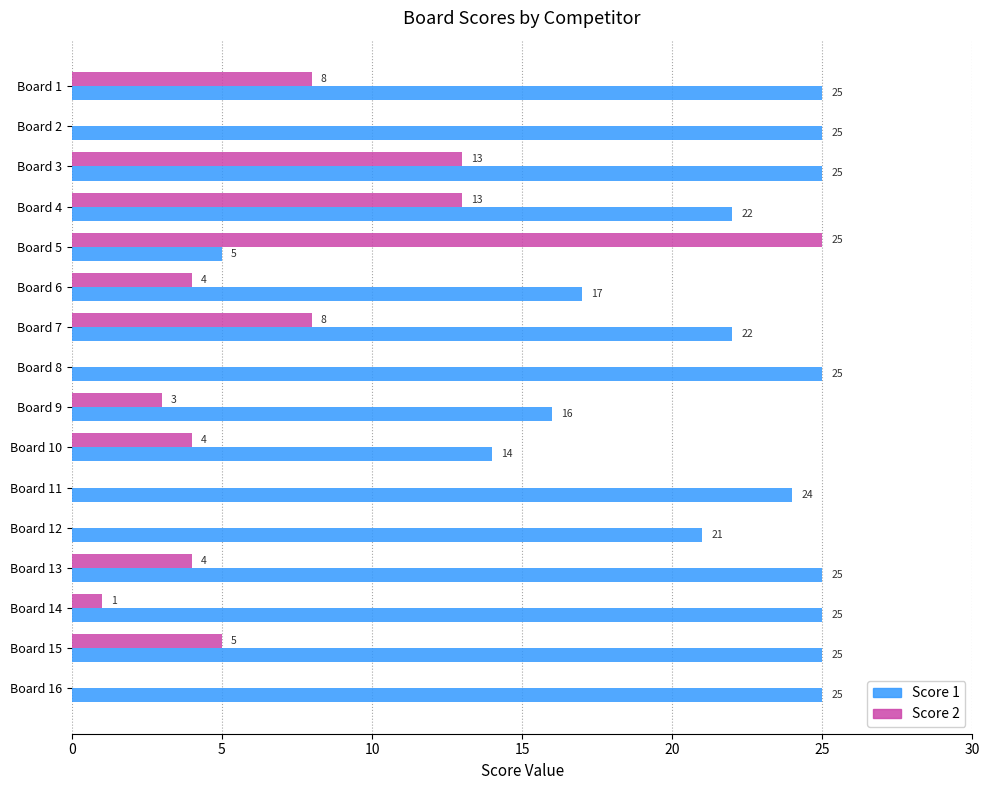

Is it true that Score 2 equals 4 at Board 13?

True